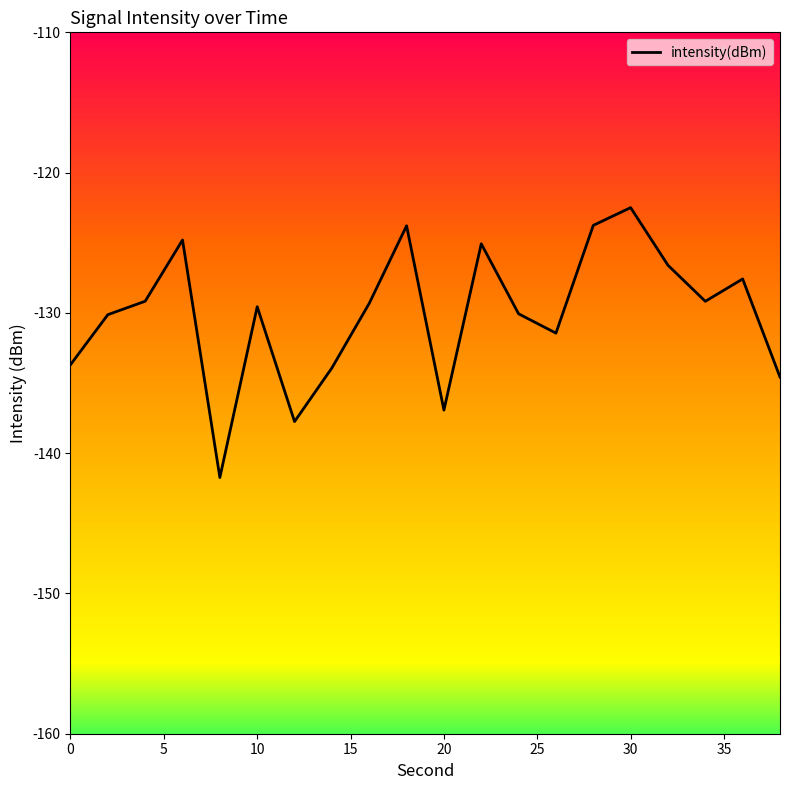

What is the greatest value displayed?

-122.5